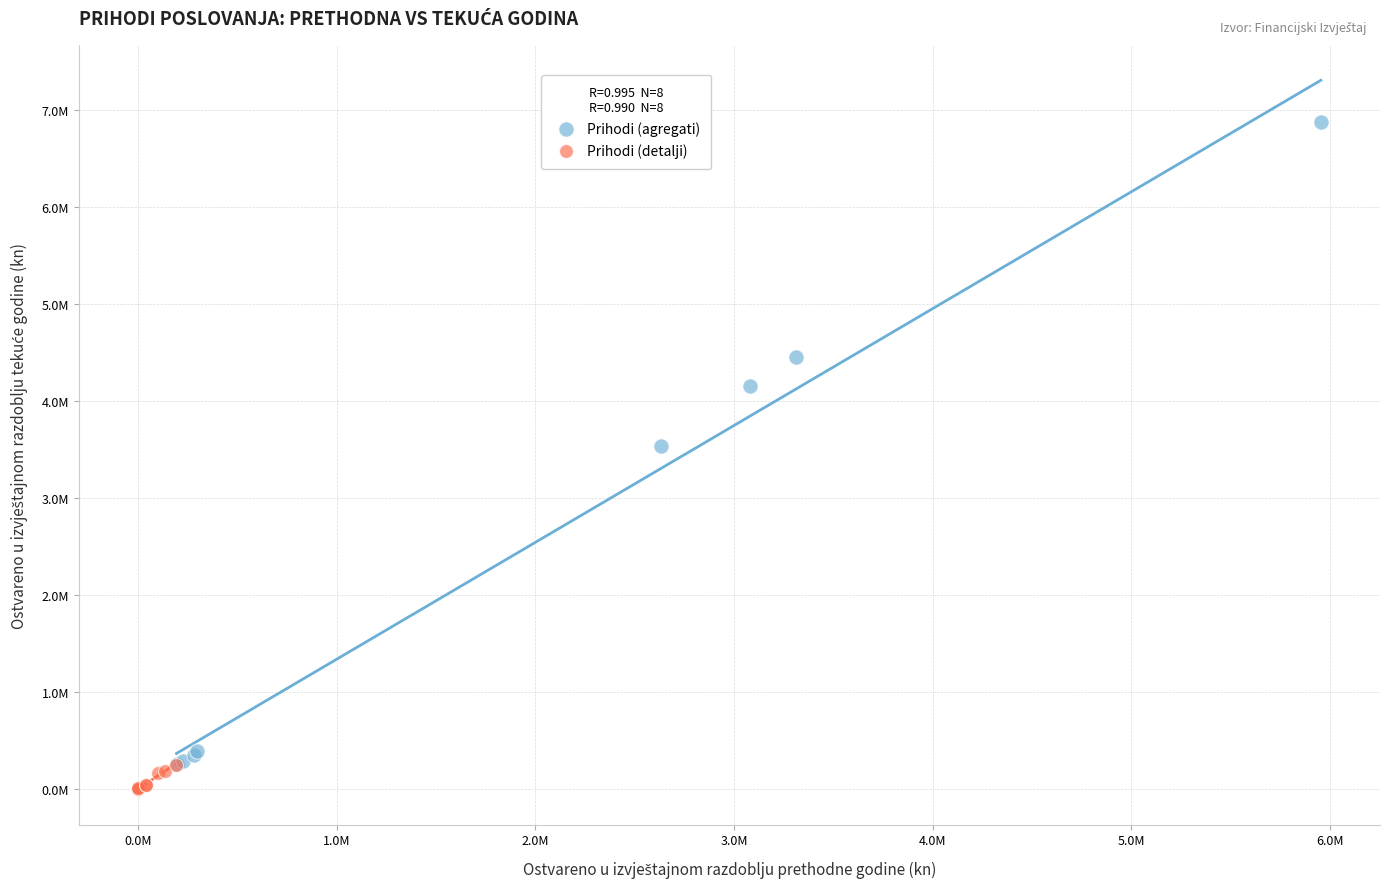

Which series contains the highest Y value?

Prihodi (agregati)